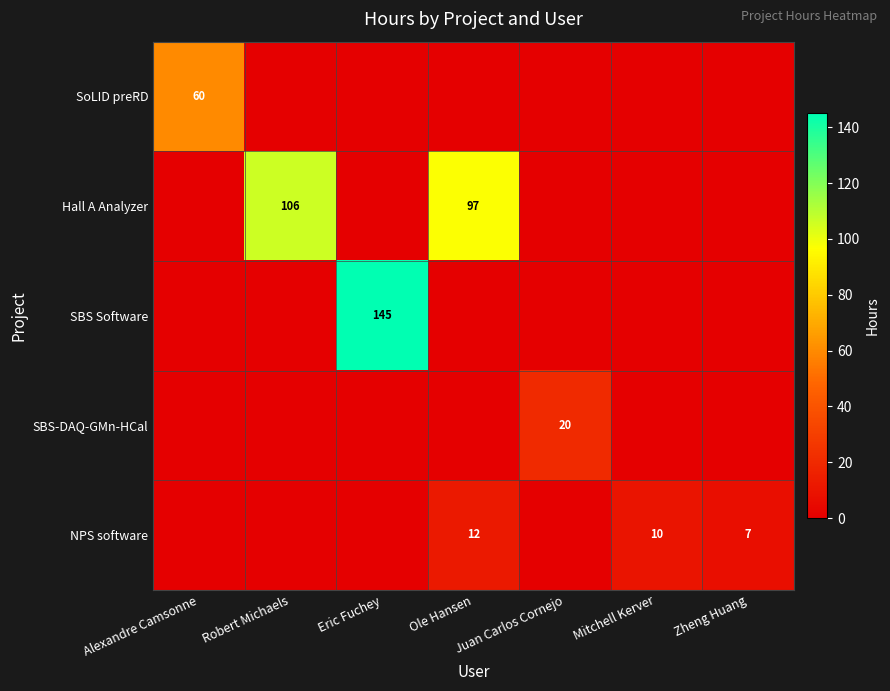

The SBS Software series shows 73 at Eric Fuchey. True or false?

False